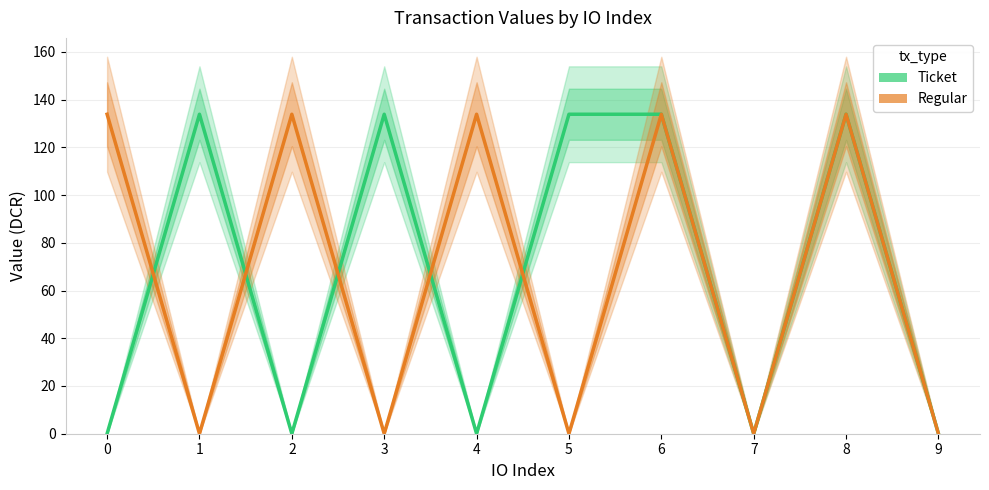

Count the number of data series in this chart.

2